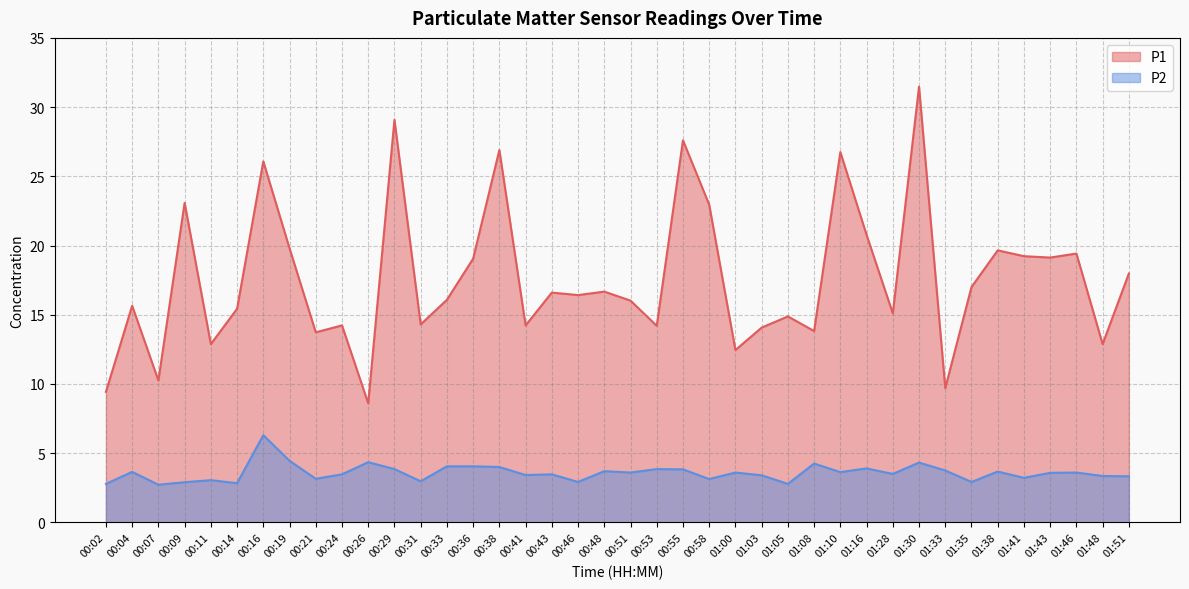

How many lines are shown in the chart?

2